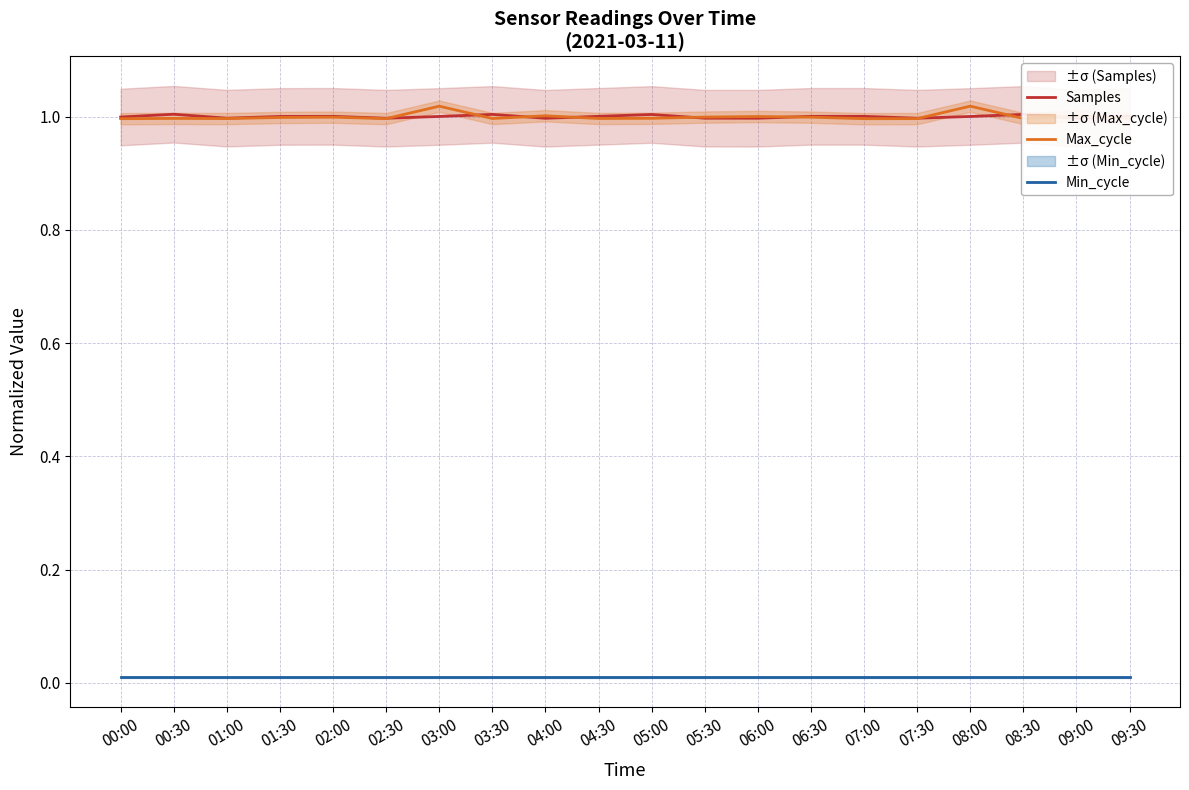

Between 08:30 and 04:00, which is larger?

08:30